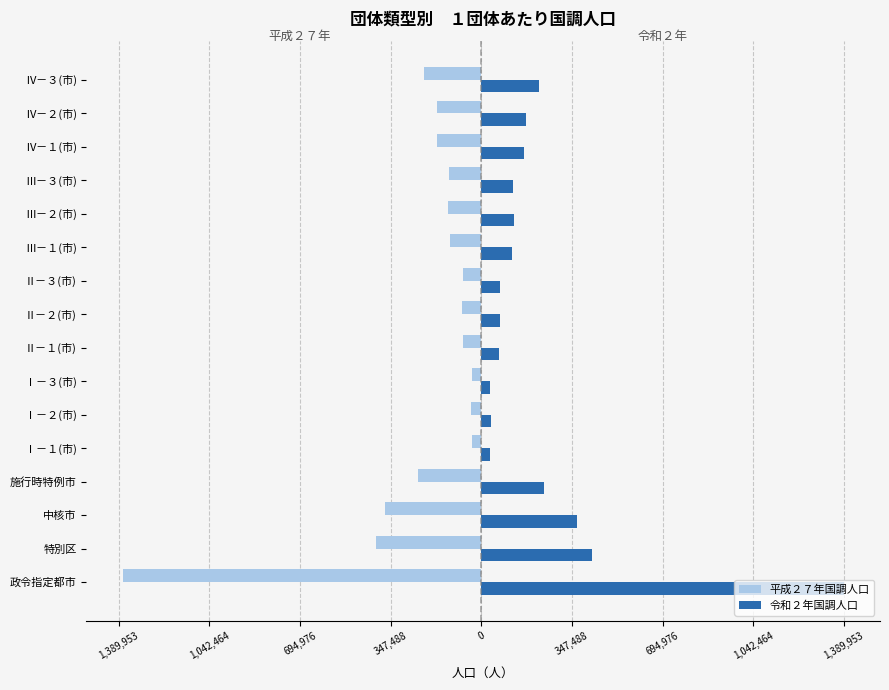

List the series in order of their overall mean, highest first.

令和２年国調人口, 平成２７年国調人口